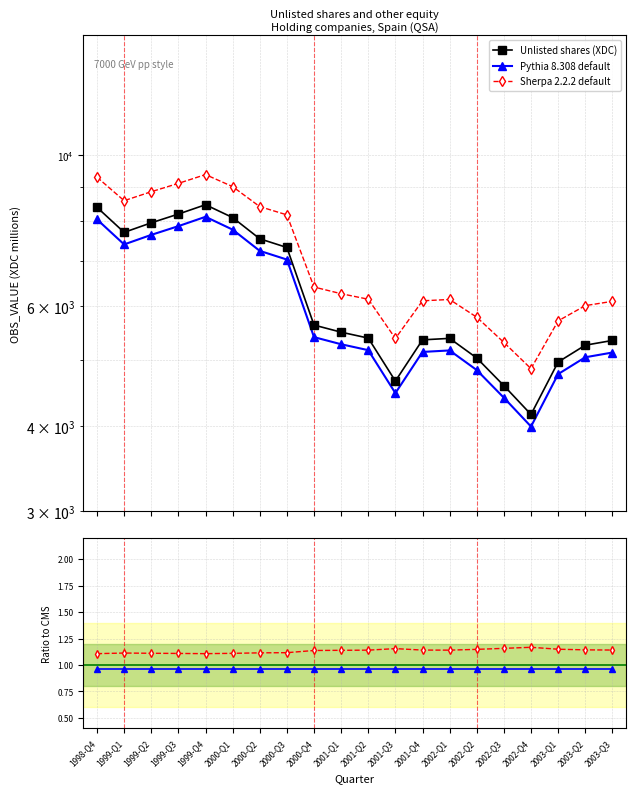

What is the sum of all Sherpa 2.2.2 default values?

141021.0